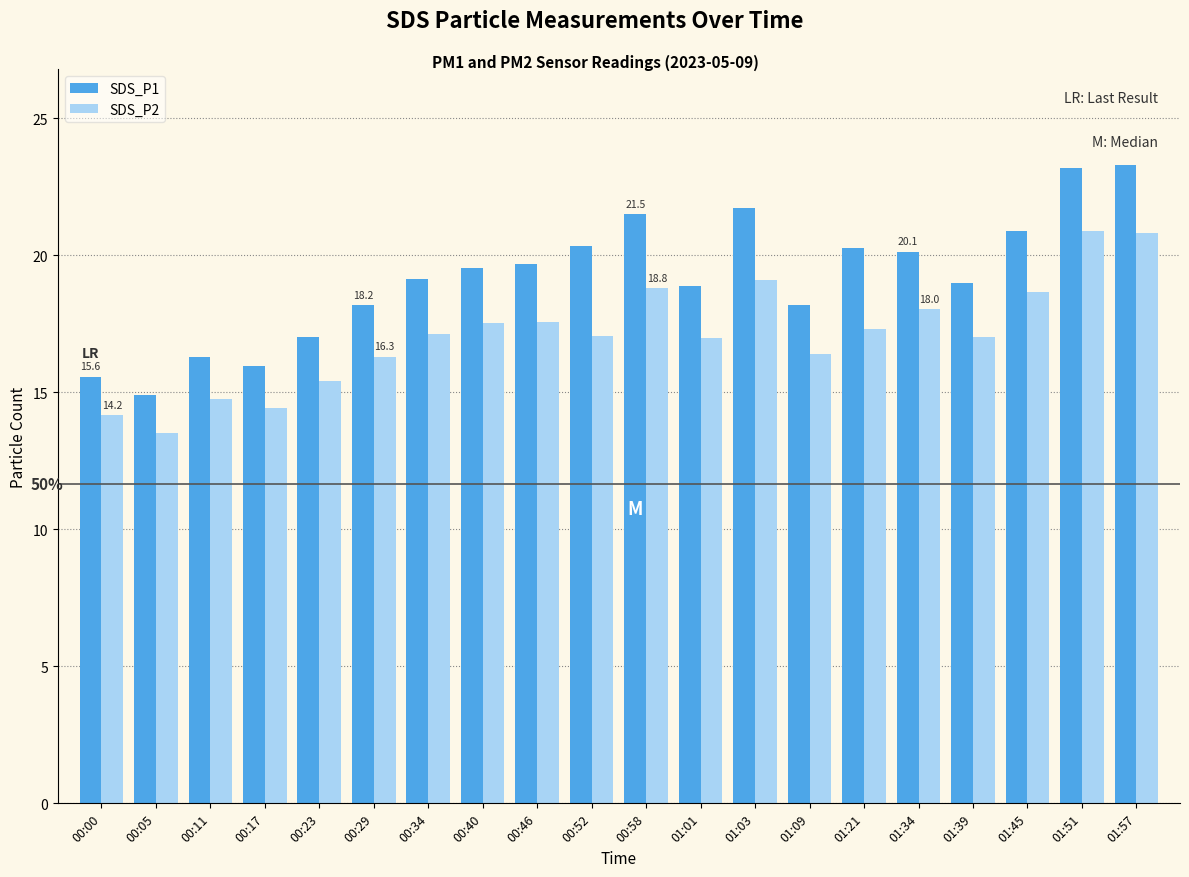

What position from the right is 01:45?

3